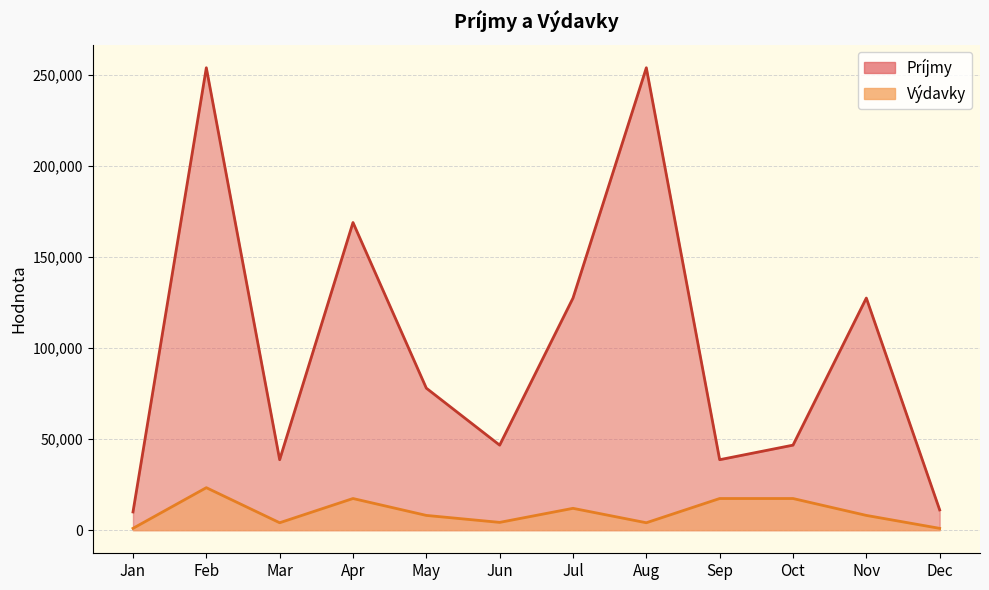

True or false: Príjmy and Výdavky intersect in this chart.

False